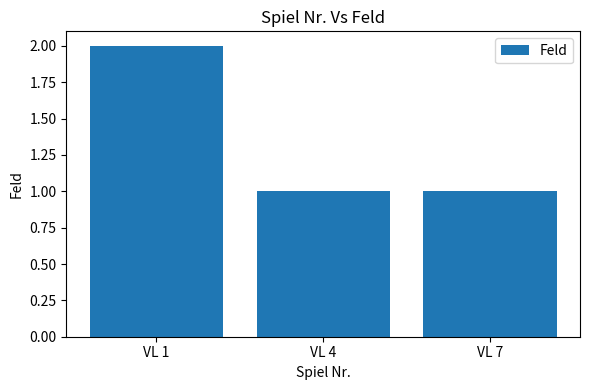

Reading left to right, transcribe all the data shown in this chart.

VL 1=2	VL 4=1	VL 7=1